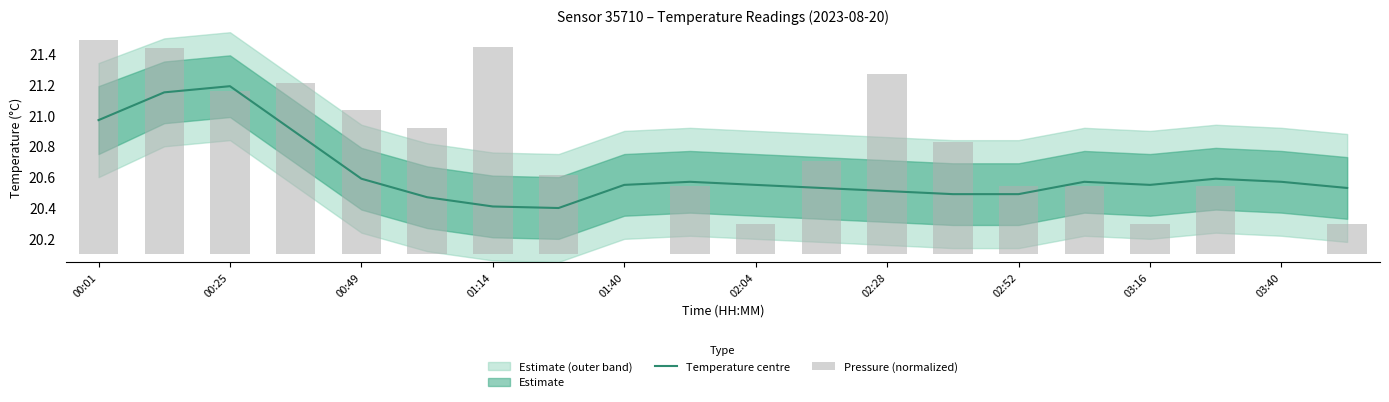

The value of Pressure (normalized) at 19 is 0.3. True or false?

False